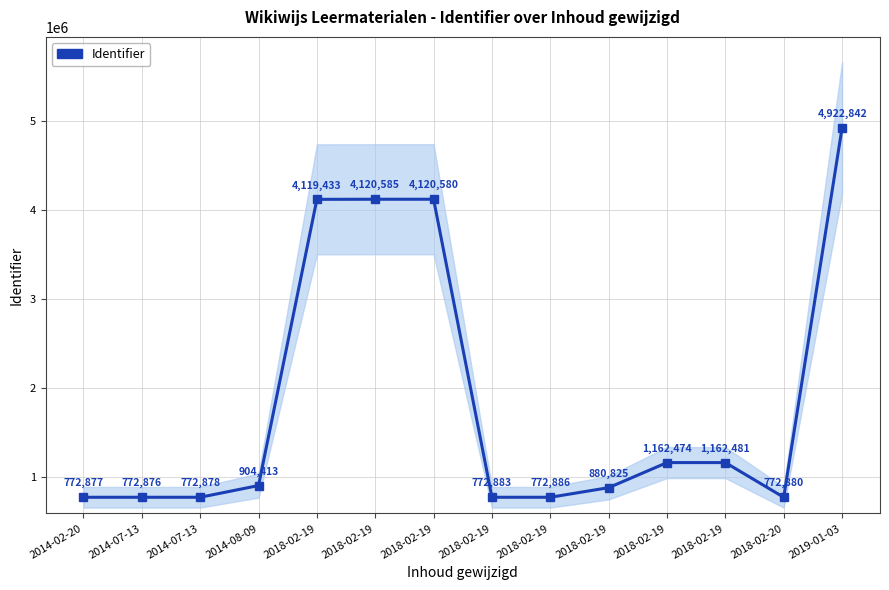

How many points are higher than both their immediate neighbors (excluding endpoints)?

2